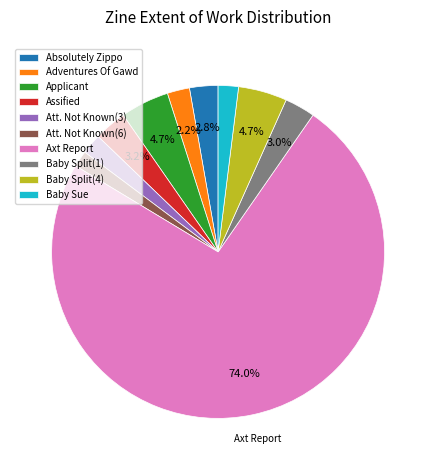

To the nearest percent, what percentage of the pie is Adventures Of Gawd?

2%